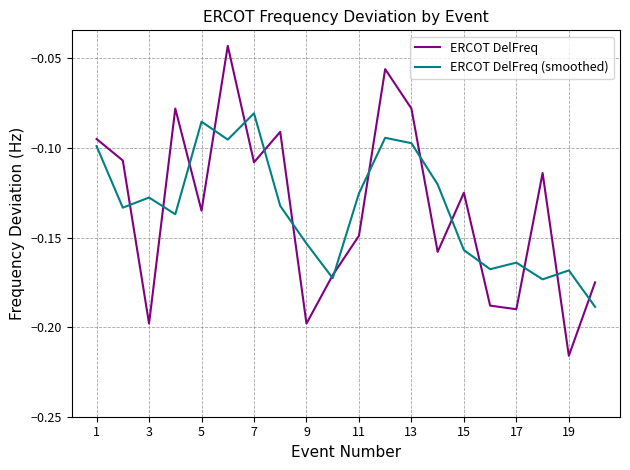

List the series in order of their peak value, lowest first.

ERCOT DelFreq (smoothed), ERCOT DelFreq